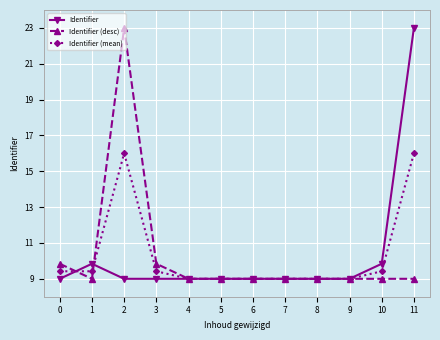

Count the number of categories in the chart.

12